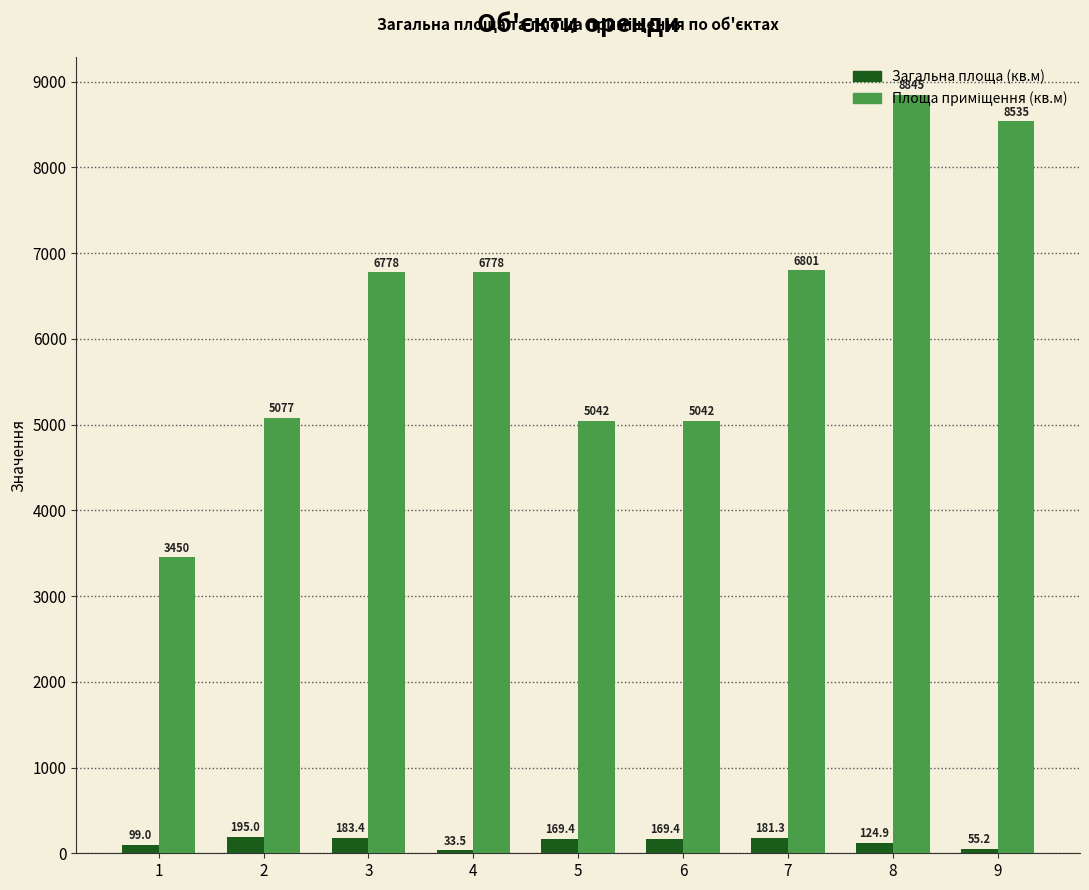

True or false: Загальна площа (кв.м) has a value of 195.0 at 2.

True